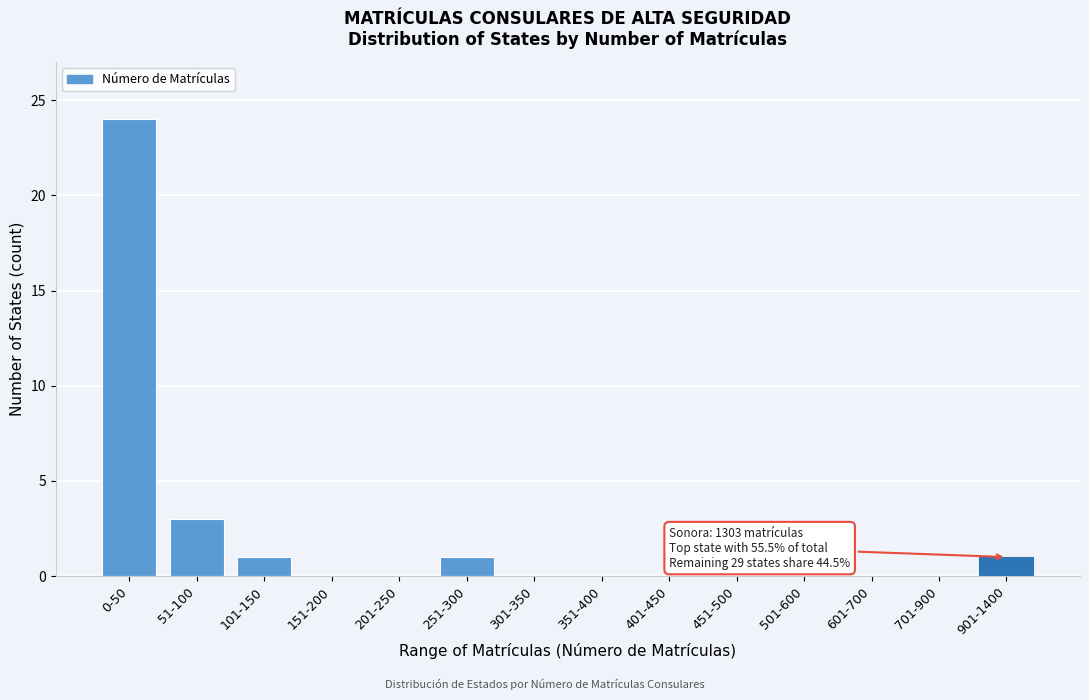

Reading right to left, what are all the values shown in this chart?

901-1400=1	701-900=0	601-700=0	501-600=0	451-500=0	401-450=0	351-400=0	301-350=0	251-300=1	201-250=0	151-200=0	101-150=1	51-100=3	0-50=24